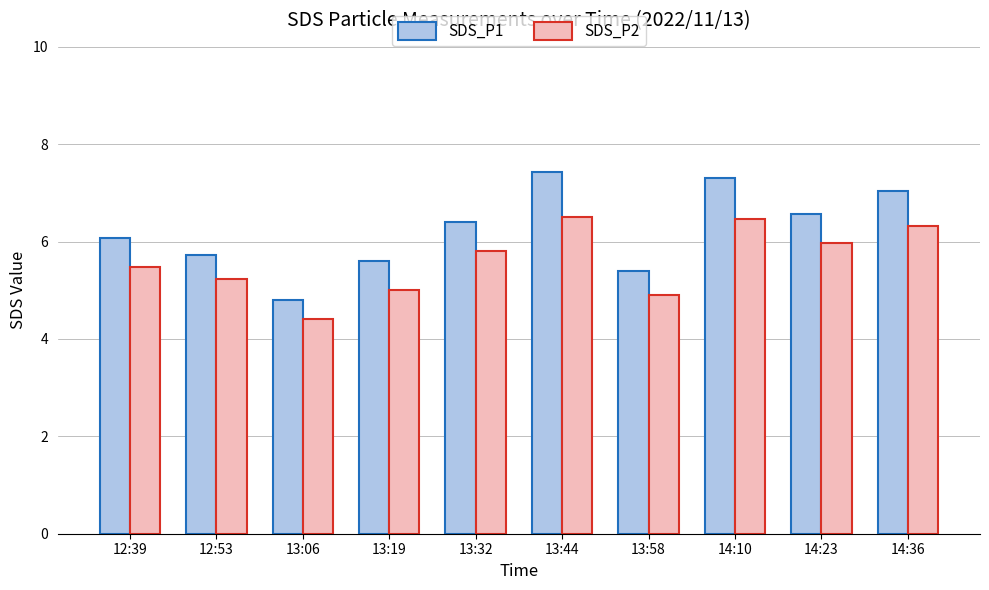

List the series in order of their overall mean, highest first.

SDS_P1, SDS_P2